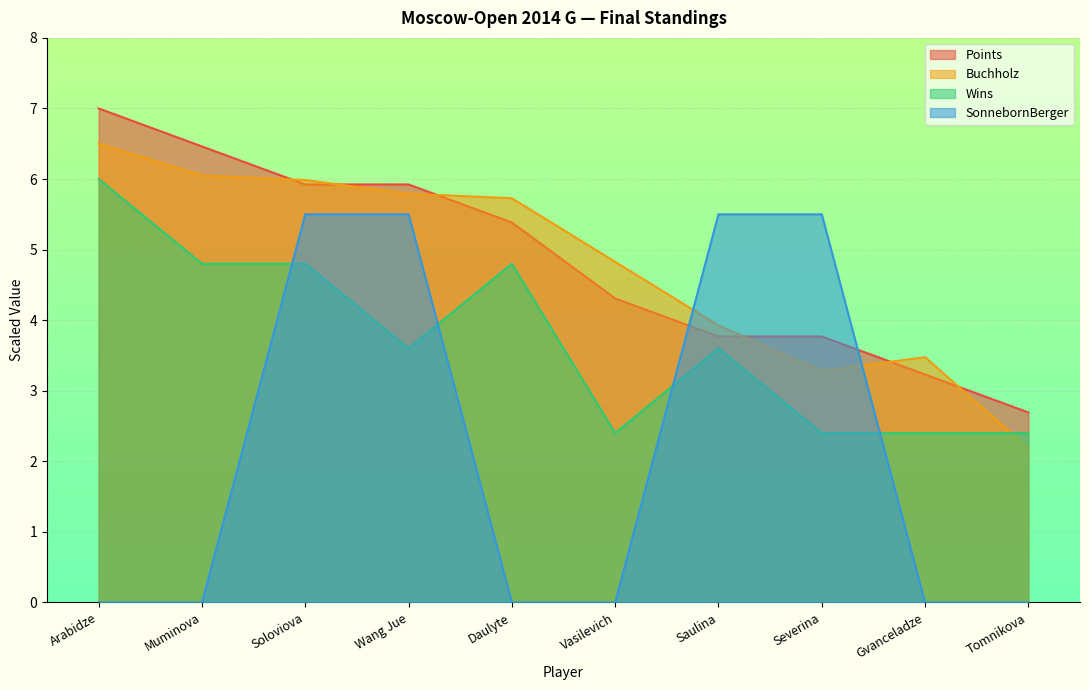

Is it true that SonnebornBerger equals 3.8 at Arabidze?

False